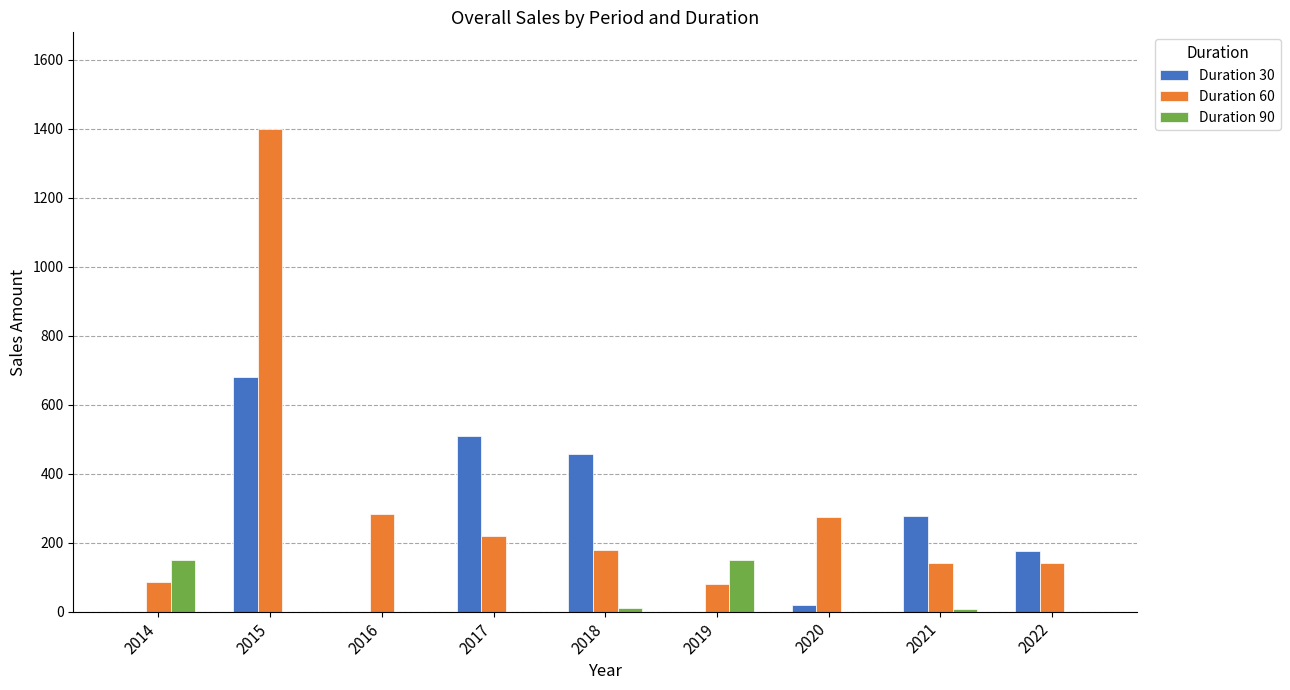

What is the sum of the Duration 90 values at 2022 and 2014?

150.0